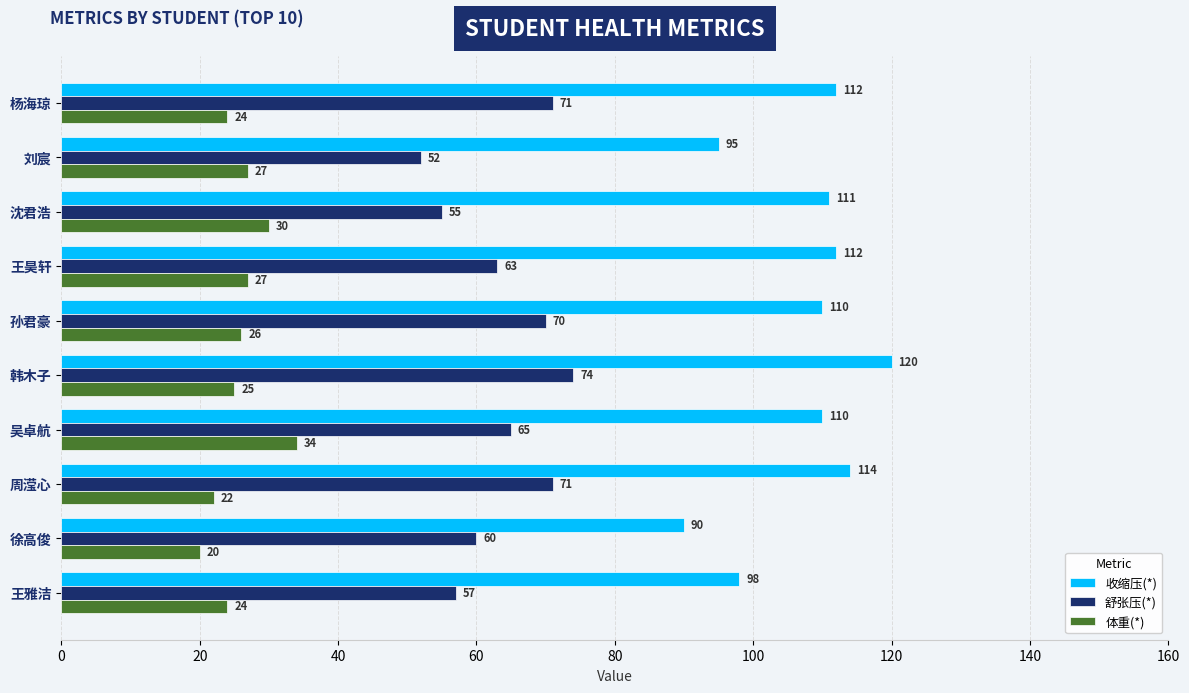

How many values in the 舒张压(*) series are below 65?

5